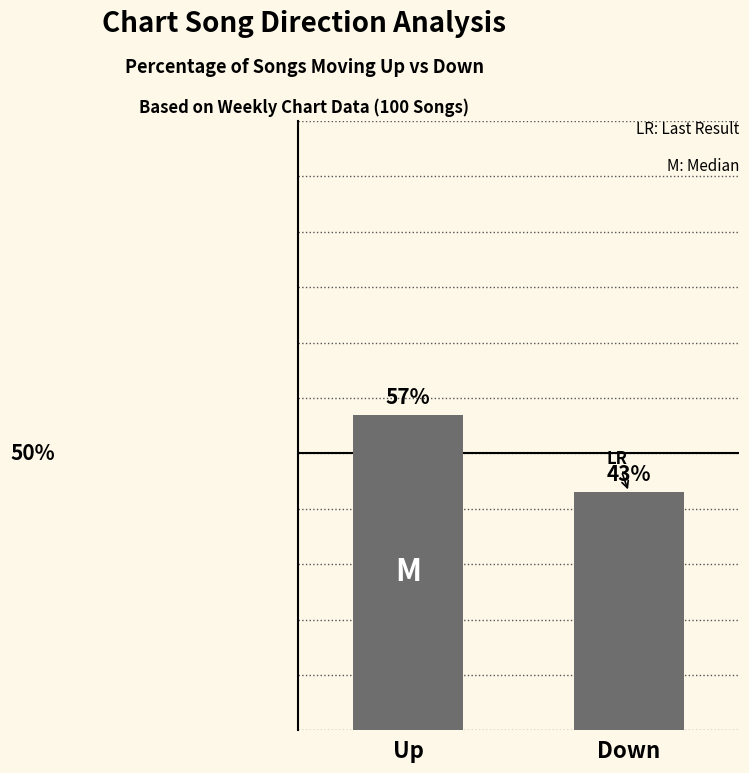

Rank the categories by value from highest to lowest.

Up, Down